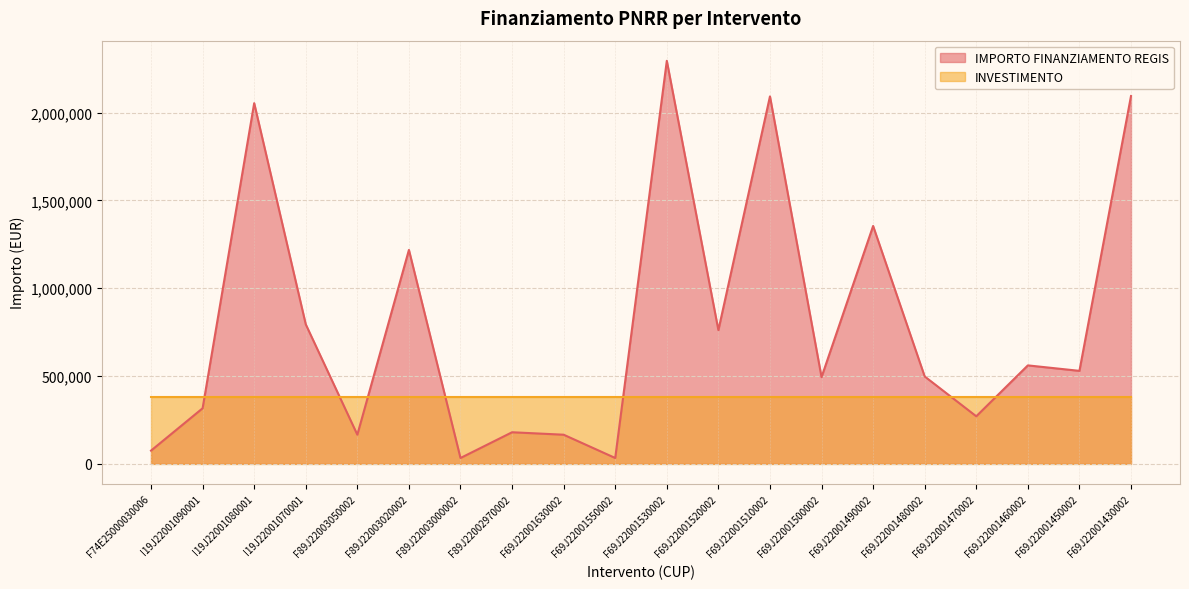

Where does the data first go above 529281?

I19J22001080001